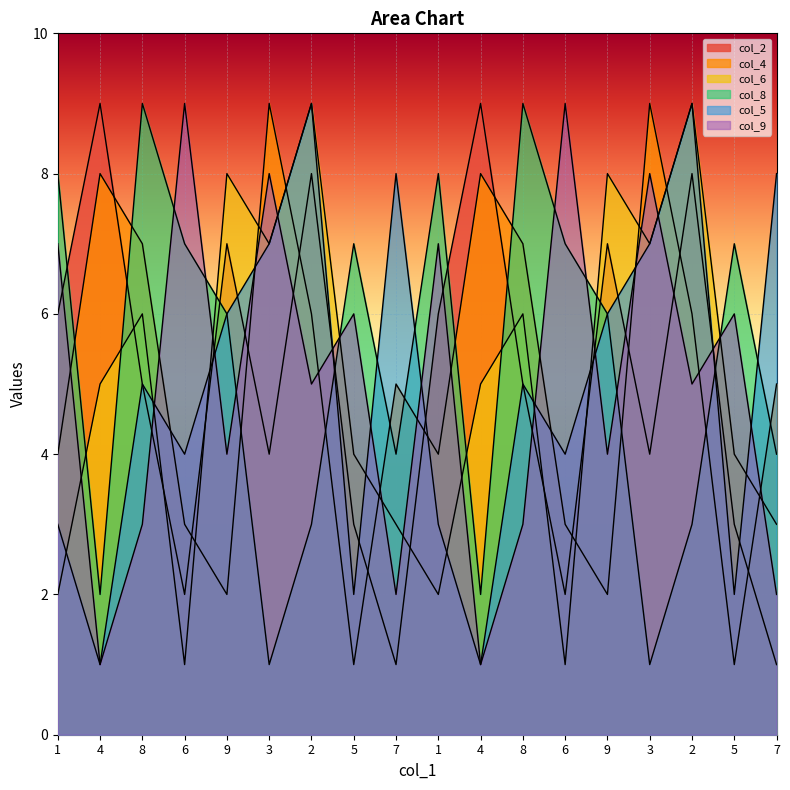

Reading right to left, what are all the values shown in this chart?

col_2: 7=1	5=3	2=8	3=4	9=7	6=2	8=5	4=9	1=6	7=1	5=3	2=8	3=4	9=7	6=2	8=5	4=9	1=6
col_4: 7=5	5=1	2=6	3=9	9=2	6=3	8=7	4=8	1=4	7=5	5=1	2=6	3=9	9=2	6=3	8=7	4=8	1=4
col_6: 7=3	5=4	2=9	3=7	9=8	6=1	8=6	4=5	1=2	7=3	5=4	2=9	3=7	9=8	6=1	8=6	4=5	1=2
col_8: 7=4	5=7	2=3	3=1	9=6	6=7	8=9	4=2	1=8	7=4	5=7	2=3	3=1	9=6	6=7	8=9	4=2	1=8
col_5: 7=8	5=2	2=9	3=7	9=6	6=4	8=5	4=1	1=3	7=8	5=2	2=9	3=7	9=6	6=4	8=5	4=1	1=3
col_9: 7=2	5=6	2=5	3=8	9=4	6=9	8=3	4=1	1=7	7=2	5=6	2=5	3=8	9=4	6=9	8=3	4=1	1=7